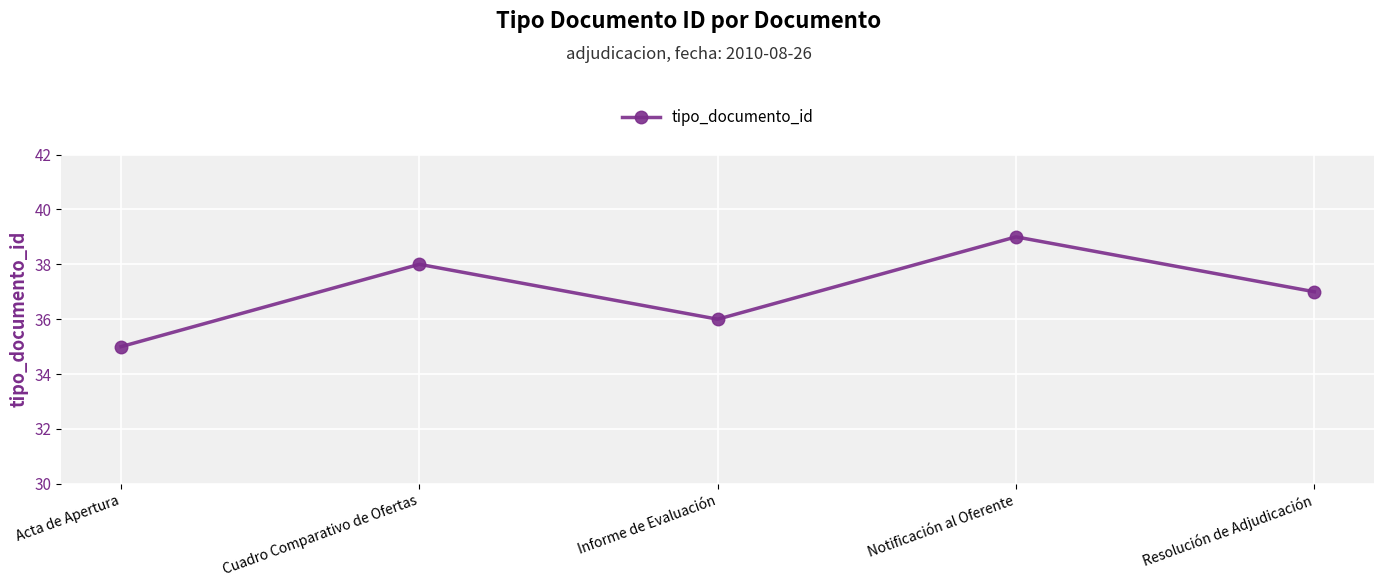

Does the chart display data point markers on the line(s)?

Yes